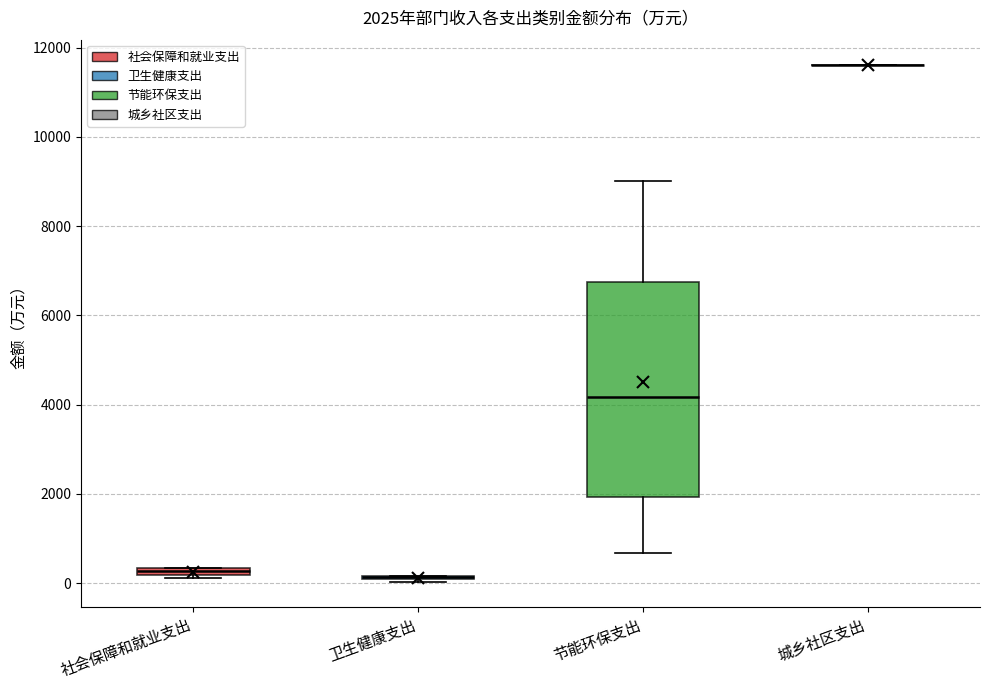

Comparing the boxes themselves (not the whiskers), which one is the tallest?

节能环保支出